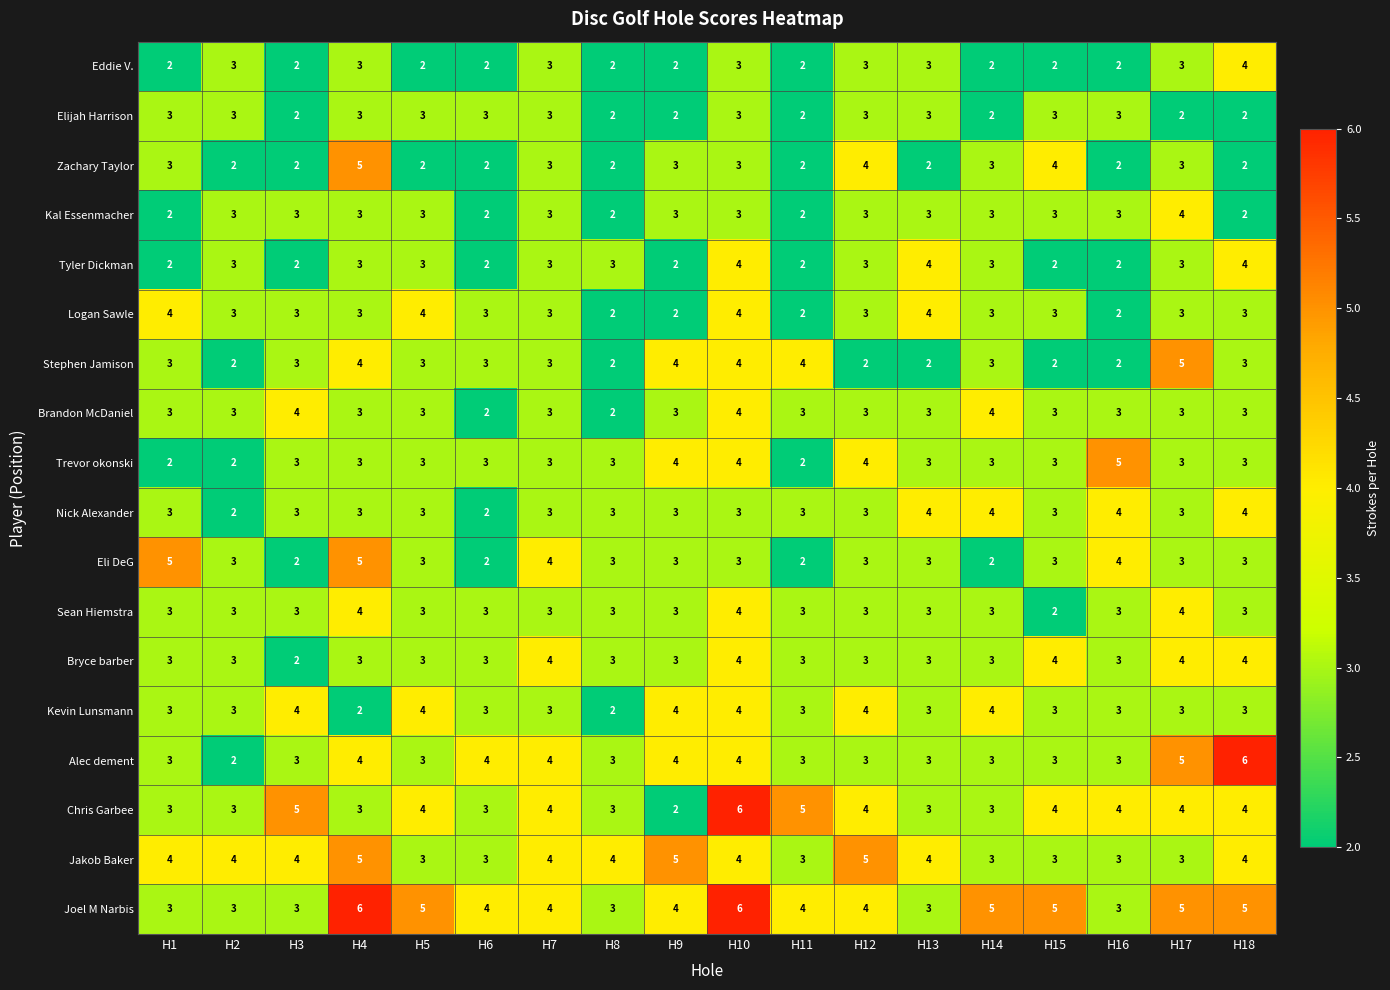

Is it true that Elijah Harrison equals 3 at H16?

True